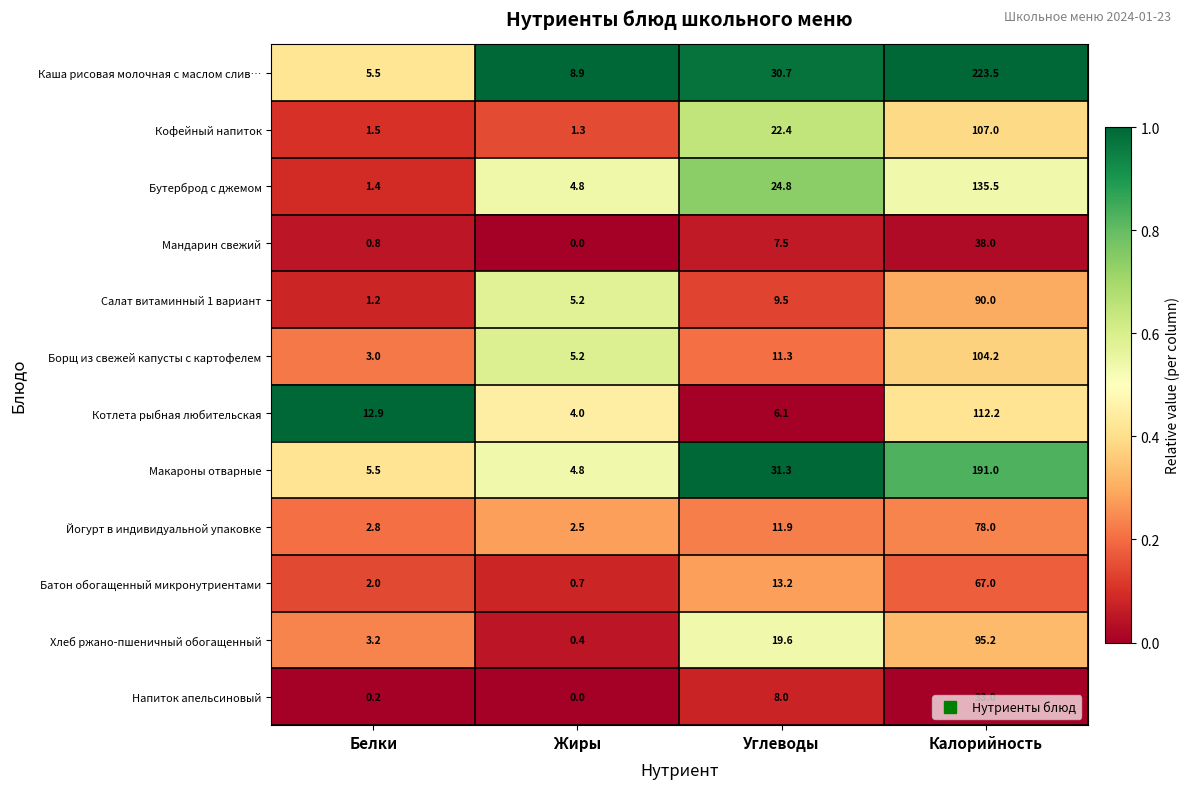

Which series changed the most between Углеводы and Калорийность?

Каша рисовая молочная с маслом слив…